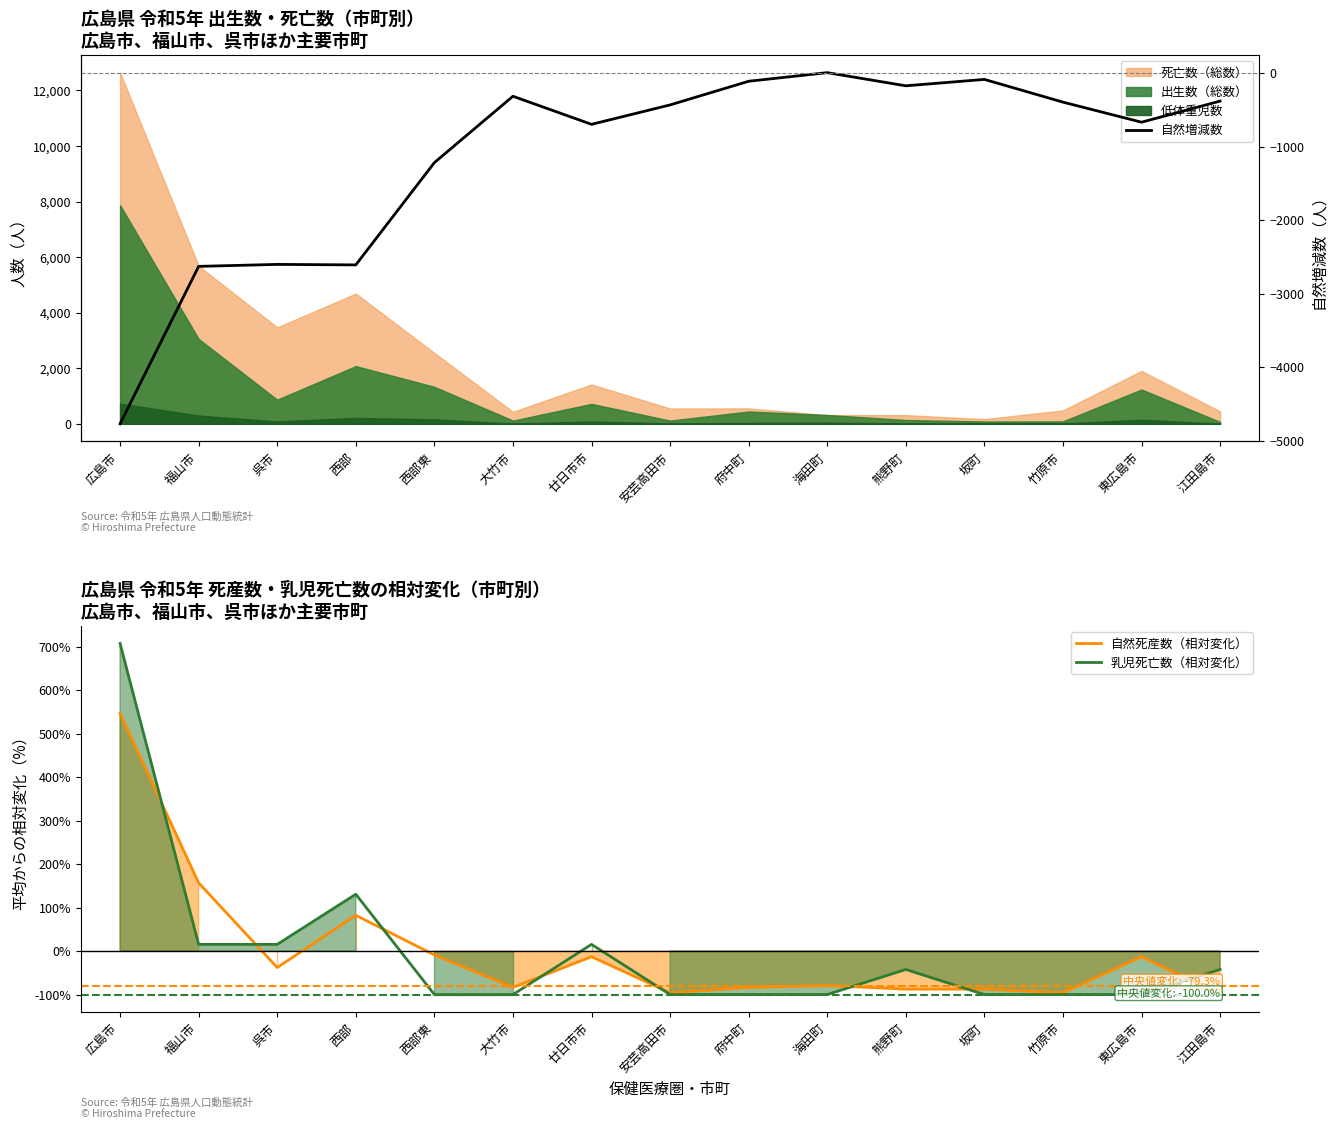

Which series has the largest total across all categories?

自然死産数（相対変化）